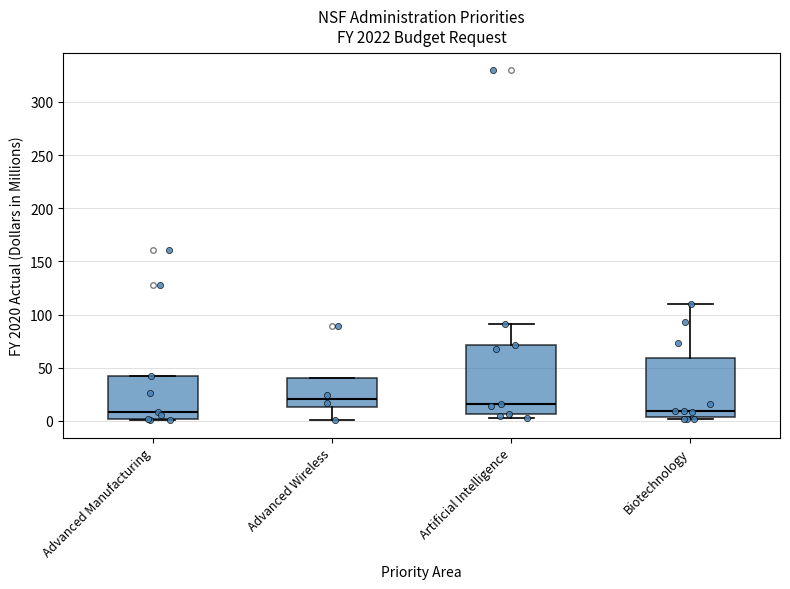

Reading left to right, transcribe this box plot: for each box, give where its median line is, the range the box spans, and where its two whiskers end, as read against the y-axis. The values are not printed on the chart, so give them approximately, as read against the axis.

Advanced Manufacturing: median 10, box 0 to 40, whiskers 0 to 40
Advanced Wireless: median 20, box 15 to 40, whiskers 0 to 40
Artificial Intelligence: median 15, box 5 to 70, whiskers 5 (just below the box's lower edge) to 90
Biotechnology: median 10, box 5 to 60, whiskers 0 to 110